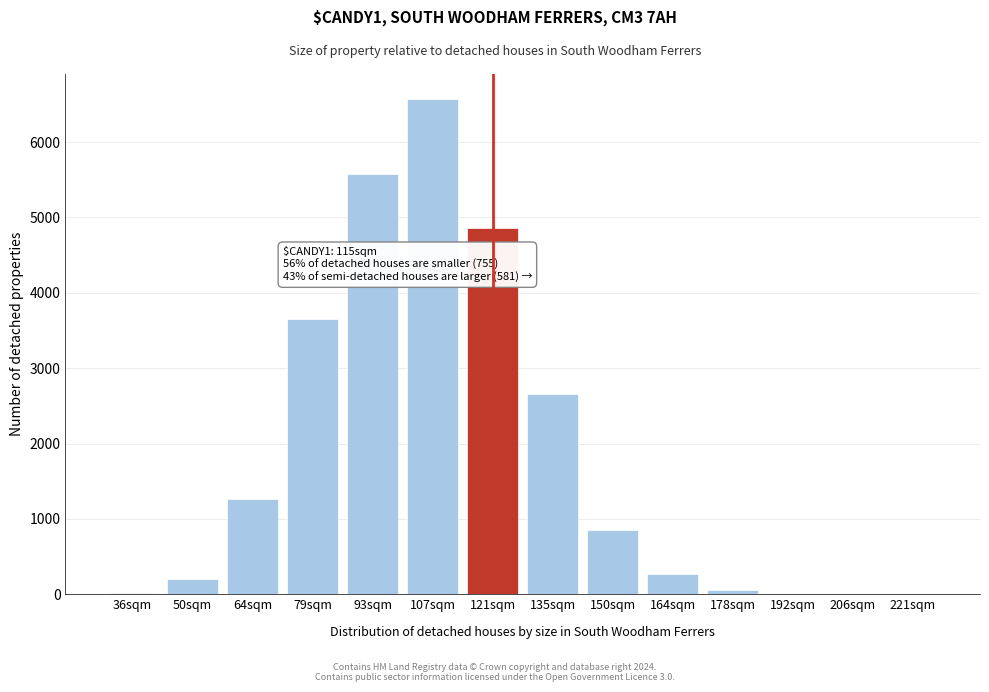

What is the greatest value displayed?

6574.3